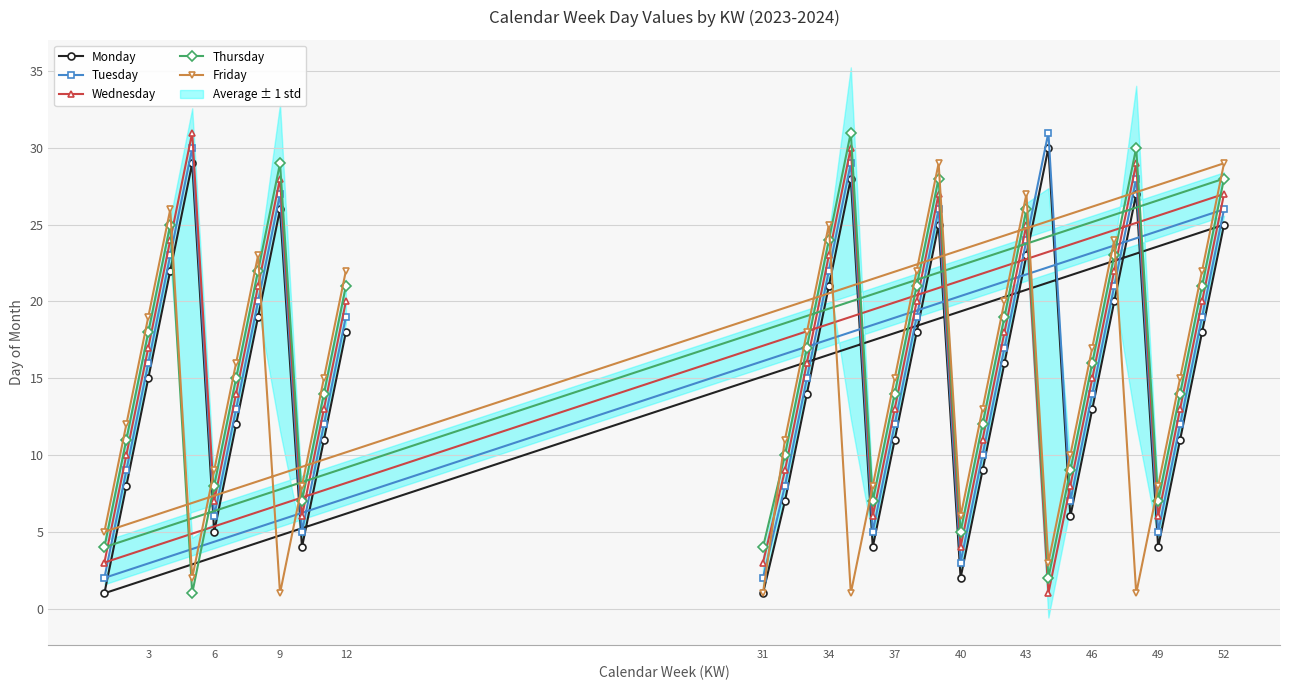

True or false: Tuesday has a value of 8 at 49.

False